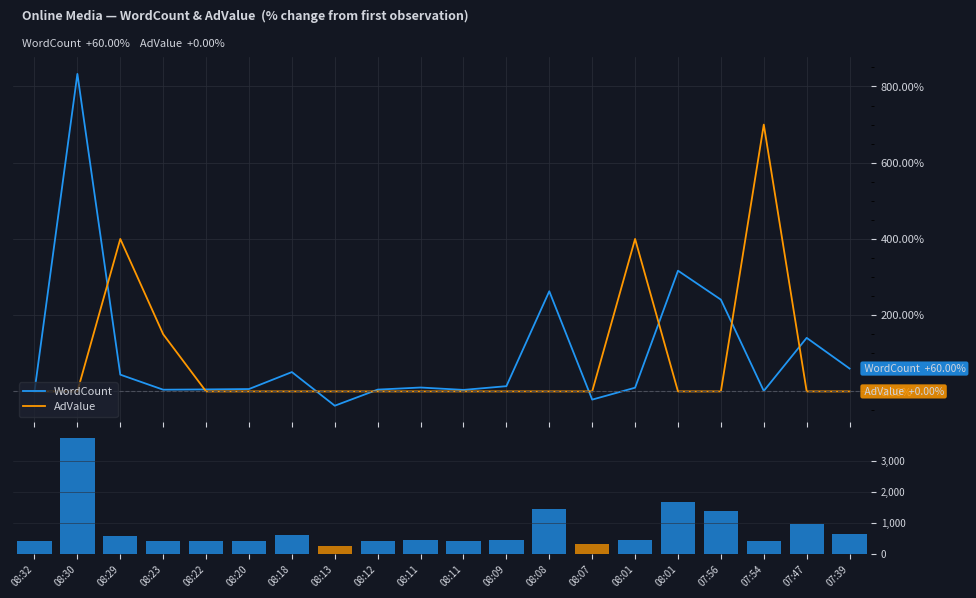

Reading left to right, list all the values displayed in this chart.

WordCount: 08:32=0.0	08:30=833.0	08:29=44.0	08:23=4.5	08:22=5.2	08:20=6.2	08:18=50.7	08:13=-37.5	08:12=4.8	08:11=10.2	08:11=4.0	08:09=13.8	08:08=262.8	08:07=-21.5	08:01=9.8	08:01=316.8	07:56=240.8	07:54=1.2	07:47=140.5	07:39=60.0
AdValue: 08:32=0.0	08:30=0.0	08:29=400.0	08:23=150.0	08:22=0.0	08:20=0.0	08:18=0.0	08:13=0.0	08:12=0.0	08:11=0.0	08:11=0.0	08:09=0.0	08:08=0.0	08:07=0.0	08:01=400.0	08:01=0.0	07:56=0.0	07:54=700.0	07:47=0.0	07:39=0.0
WordCount (raw): 08:32=400.0	08:30=3732.0	08:29=576.0	08:23=418.0	08:22=421.0	08:20=425.0	08:18=603.0	08:13=250.0	08:12=419.0	08:11=441.0	08:11=416.0	08:09=455.0	08:08=1451.0	08:07=314.0	08:01=439.0	08:01=1667.0	07:56=1363.0	07:54=405.0	07:47=962.0	07:39=640.0